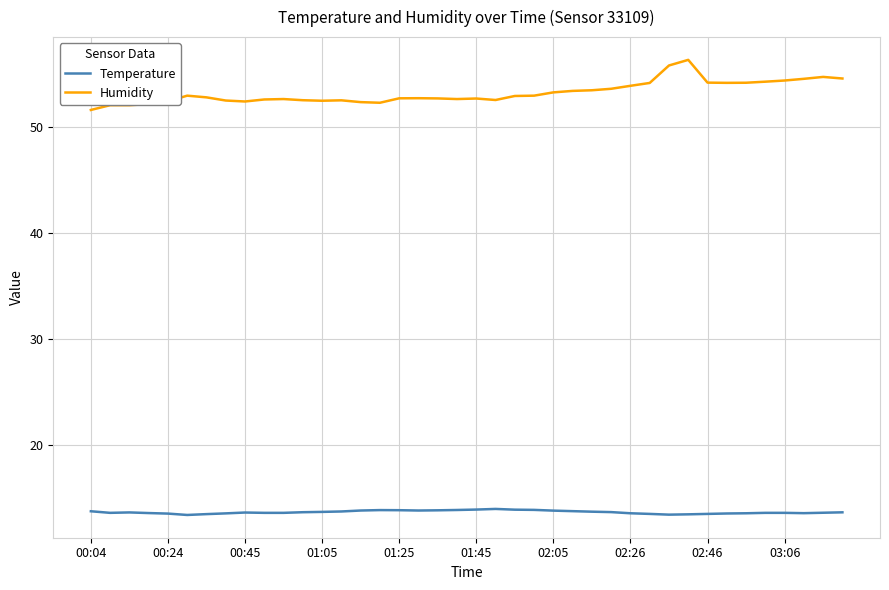

Which series has the largest total across all categories?

Humidity